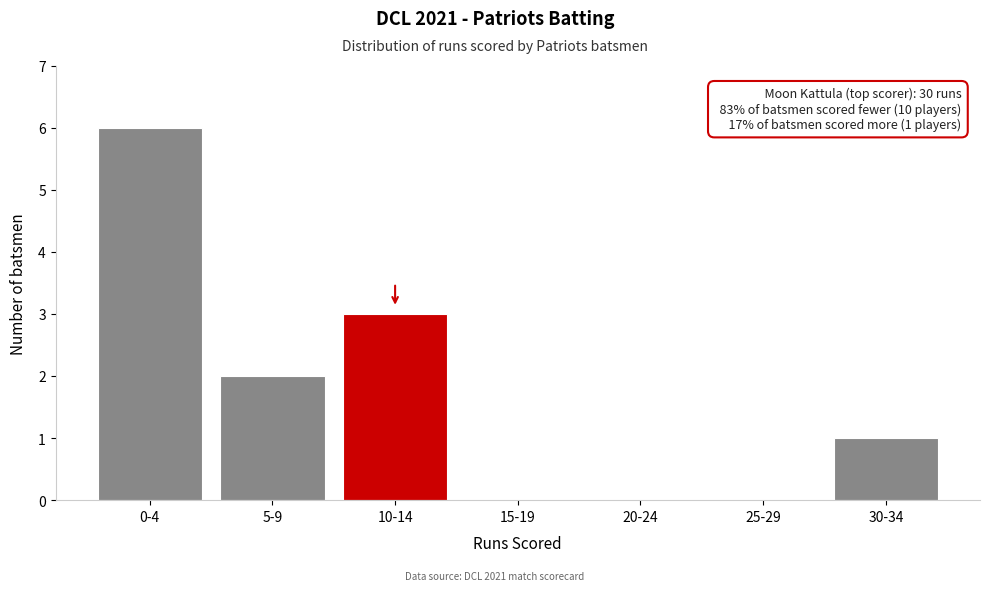

Reading left to right, list all the values displayed in this chart.

0-4=6	5-9=2	10-14=3	15-19=0	20-24=0	25-29=0	30-34=1